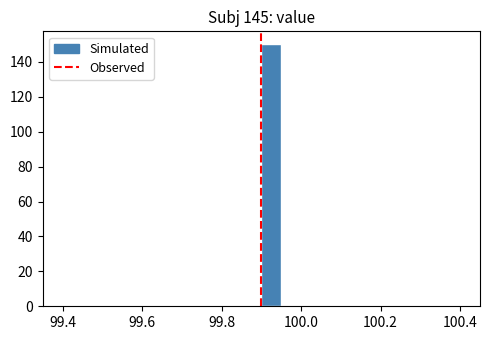

Read against the x-axis, roughly where is the centre of the tallest bar?

99.92